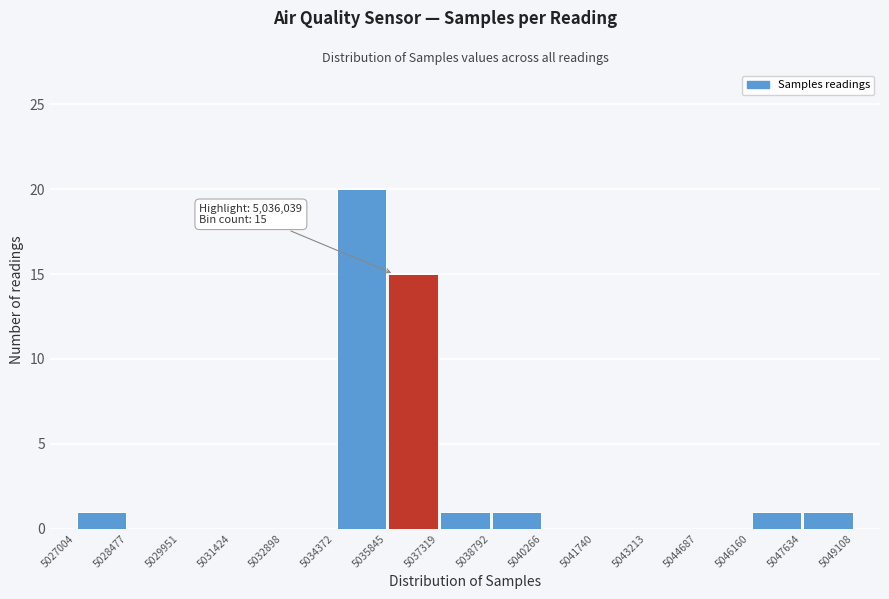

Which range on the x-axis has the tallest bar?

5034372 to 5035845